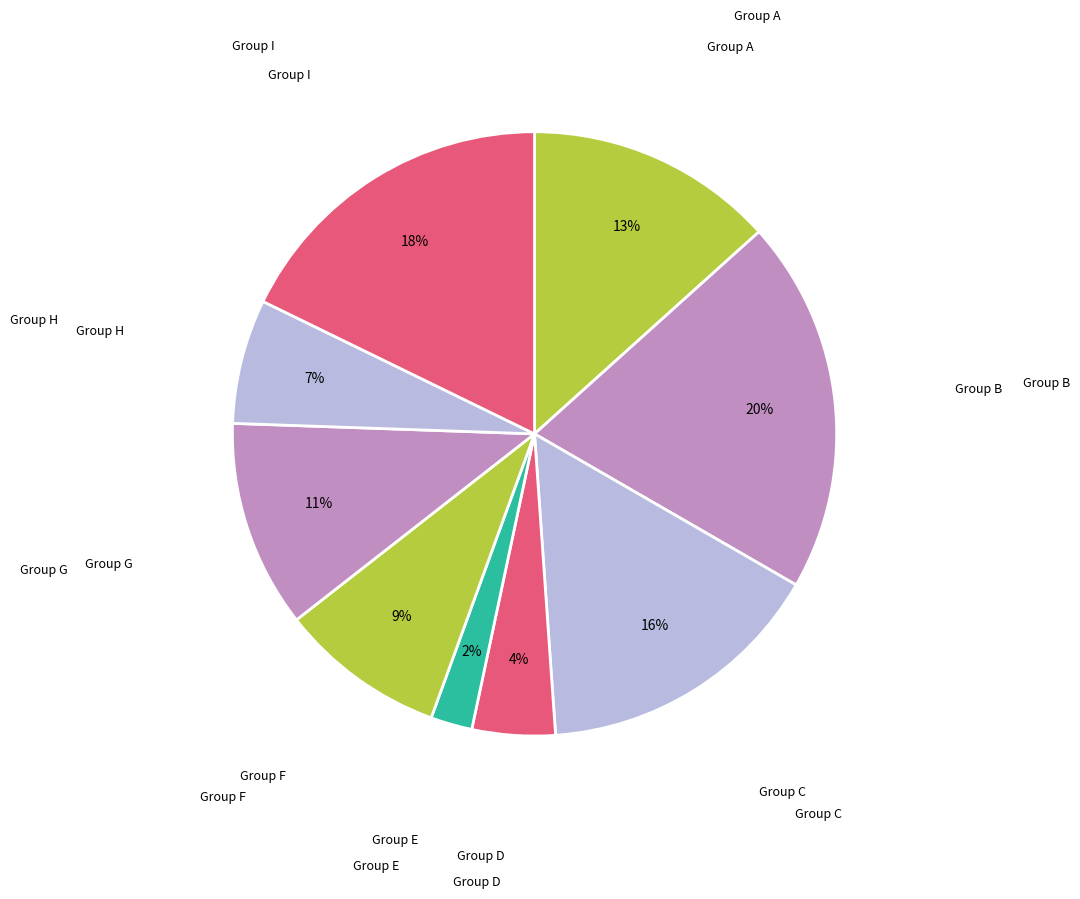

Which has a higher value, Group D or Group A?

Group A